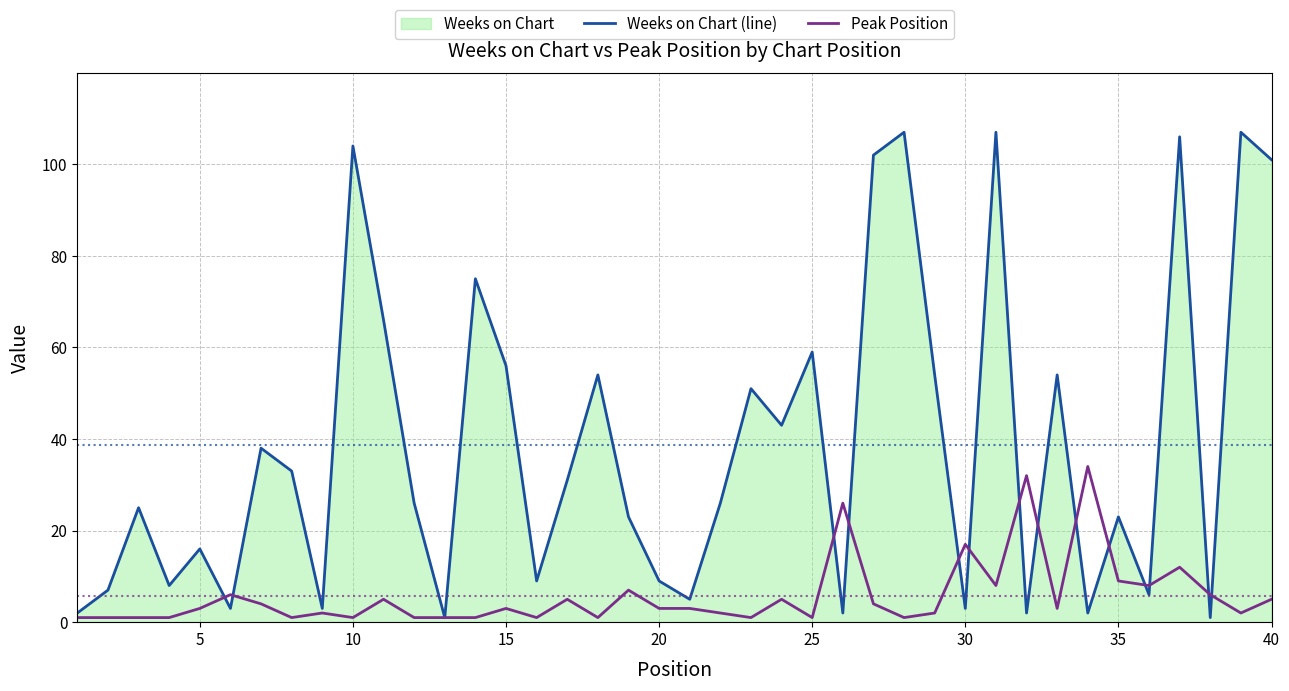

In Peak Position, how many points are higher than both neighbors (excluding endpoints)?

12